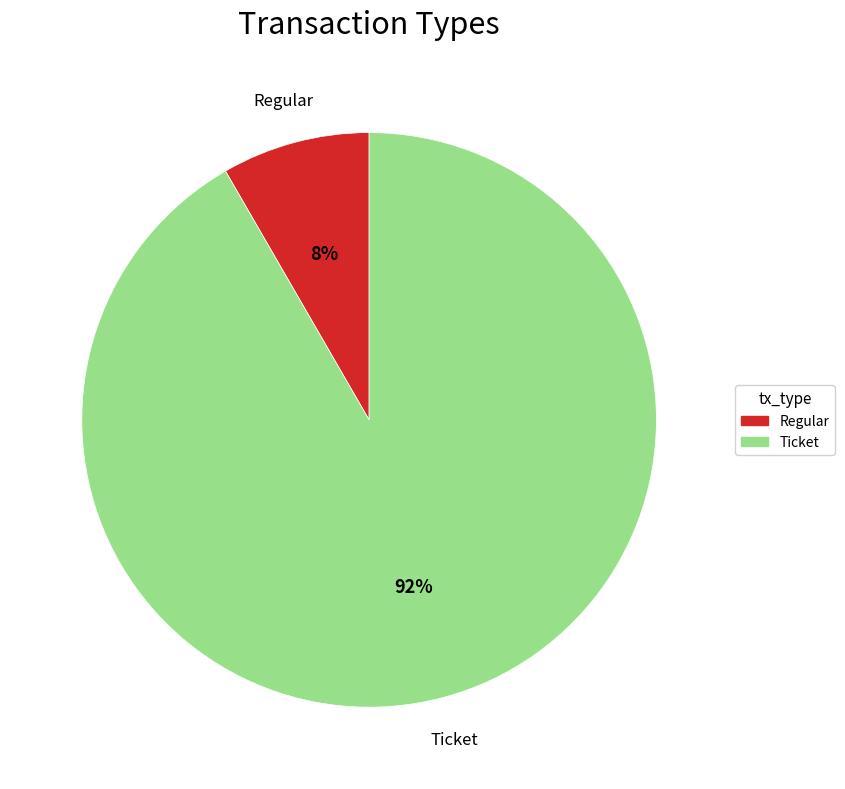

Which category has the smallest portion of the pie?

Regular